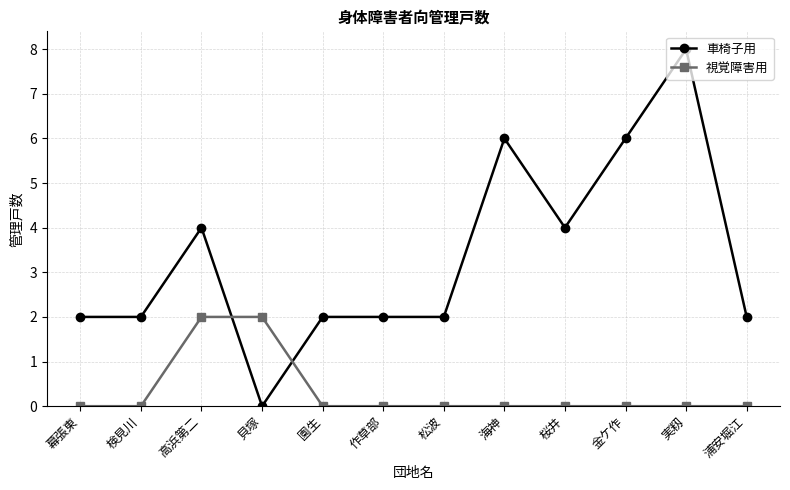

Between which two adjacent categories do 視覚障害用 and 車椅子用 first intersect?

高浜第二 and 貝塚